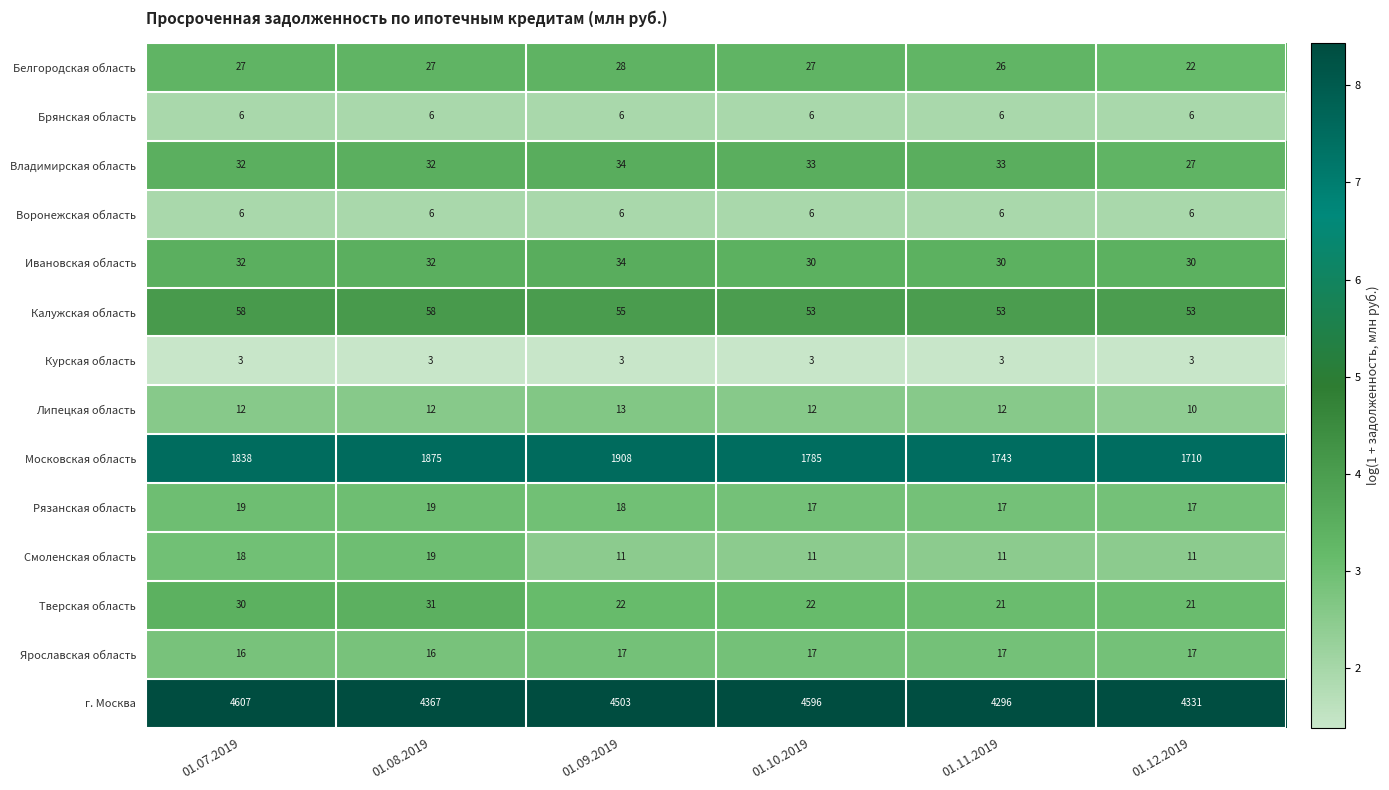

Which series has the largest range (max minus min)?

г. Москва